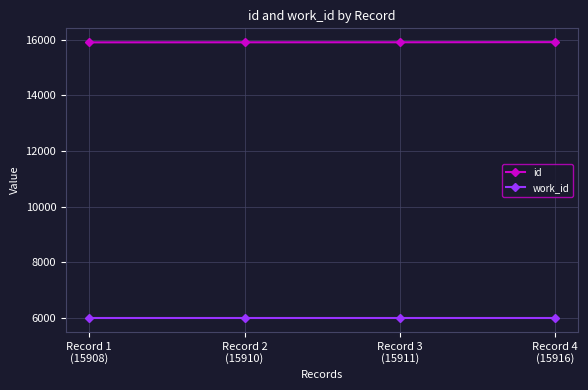

True or false: id has a value of 27583 at Record 4
(15916).

False